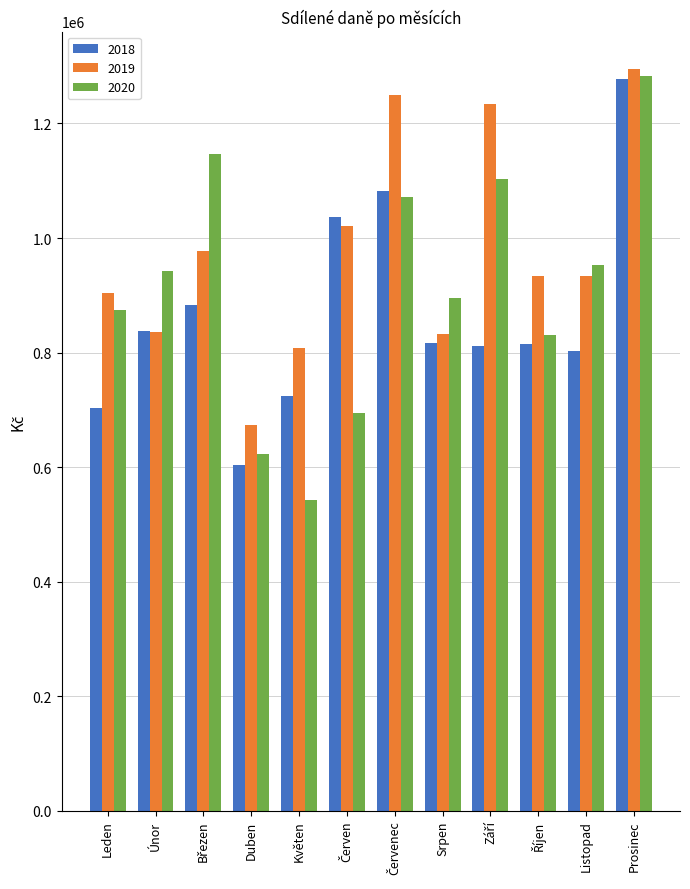

At which category is the sum across all series the highest?

Prosinec